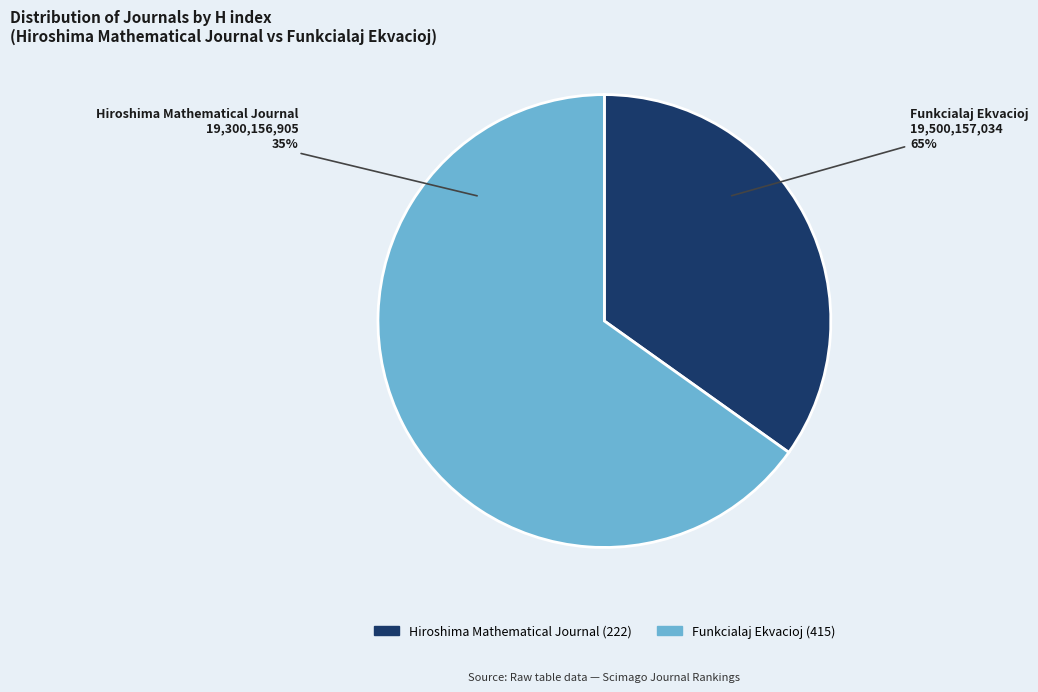

Between Hiroshima Mathematical Journal and Funkcialaj Ekvacioj, which is larger?

Funkcialaj Ekvacioj